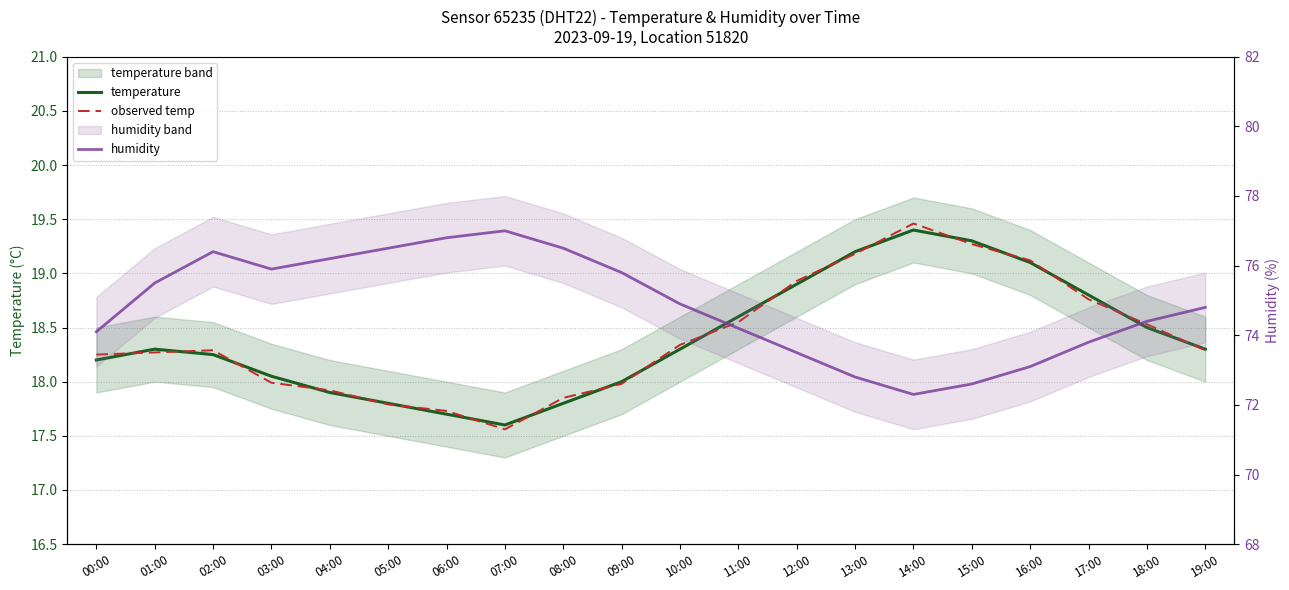

Which series changed the most between 01:00 and 08:00?

humidity